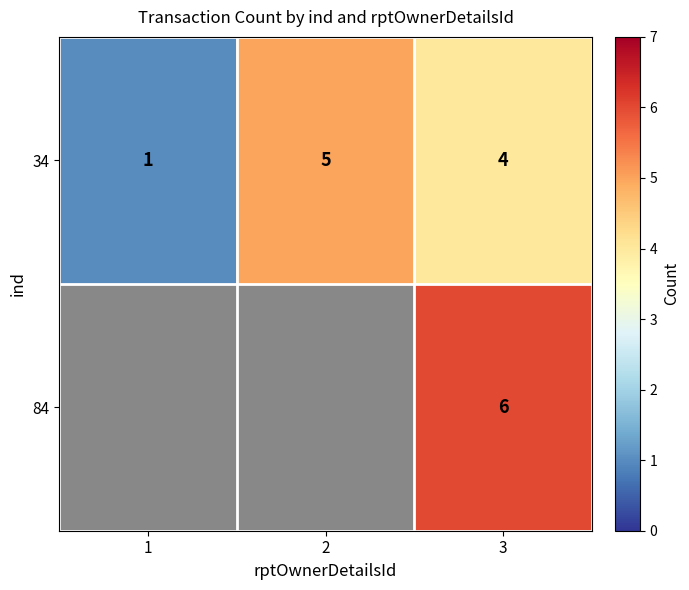

Between 1 and 3, which is larger?

3